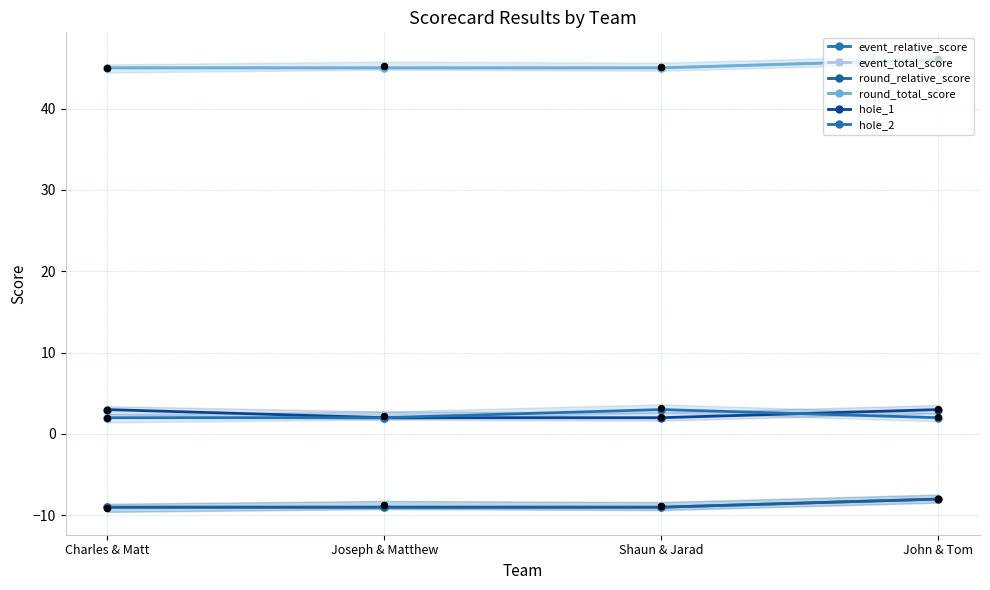

Which series contains the highest Y value?

event_total_score